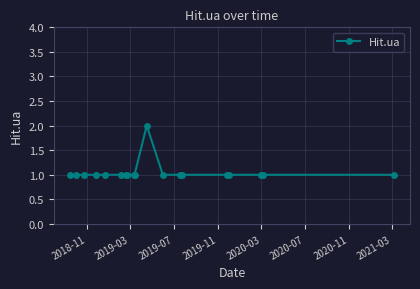

True or false: there are more than 0 points higher than both neighbors.

True